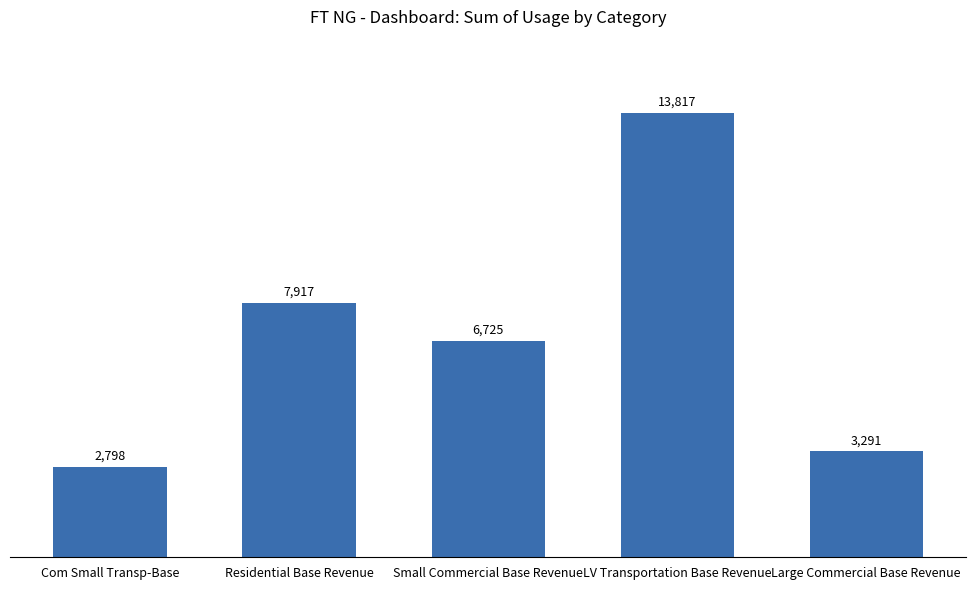

Rank the categories by value from highest to lowest.

LV Transportation Base Revenue, Residential Base Revenue, Small Commercial Base Revenue, Large Commercial Base Revenue, Com Small Transp-Base